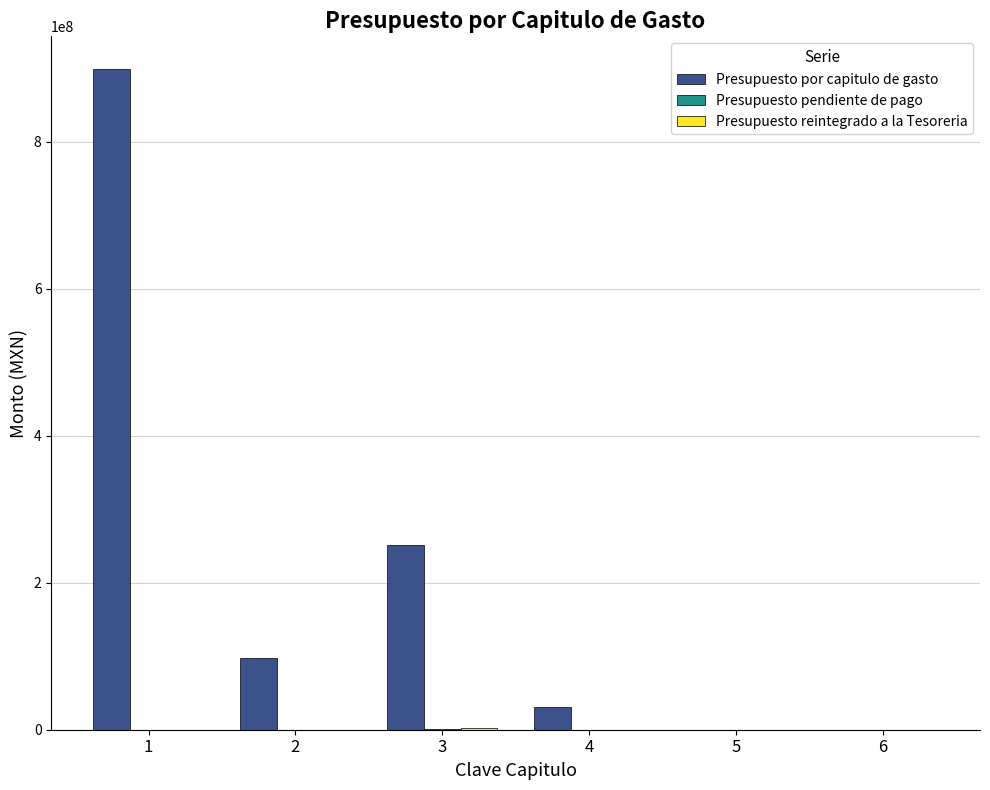

Which category has the highest value across all series?

1